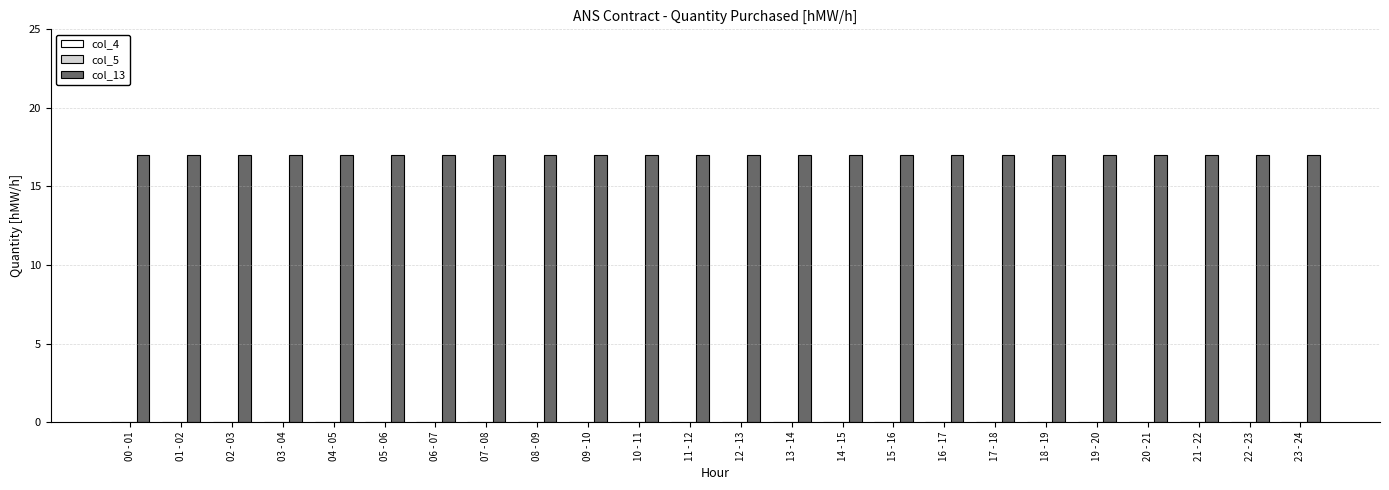

Rank the series by their maximum value, from highest to lowest.

col_13, col_4, col_5